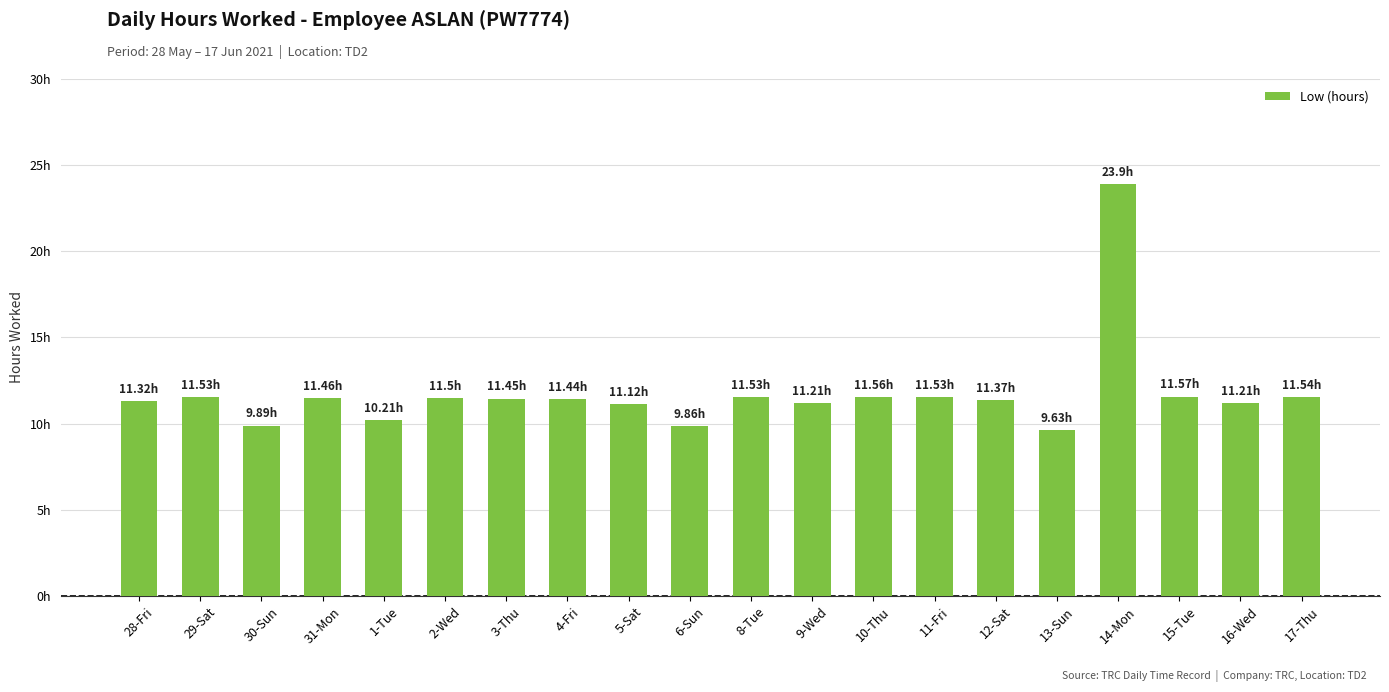

Are the bars grouped side by side (vs. stacked)?

No